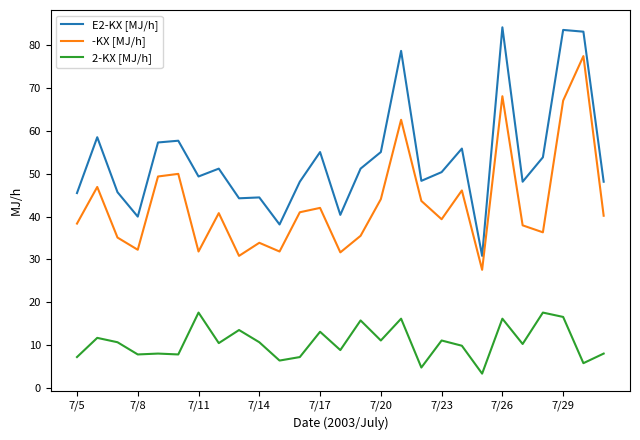

True or false: E2-KX [MJ/h] and -KX [MJ/h] cross at least once.

False